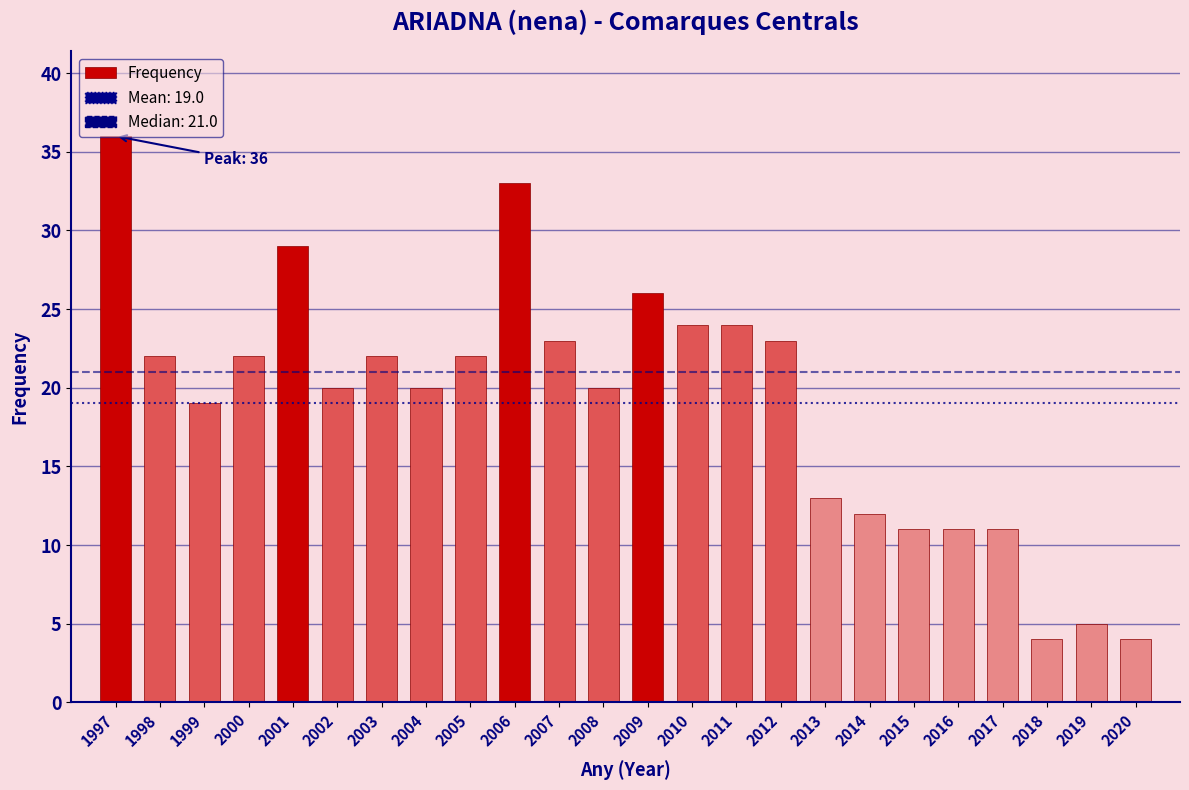

What value does the data have at 2016?

11